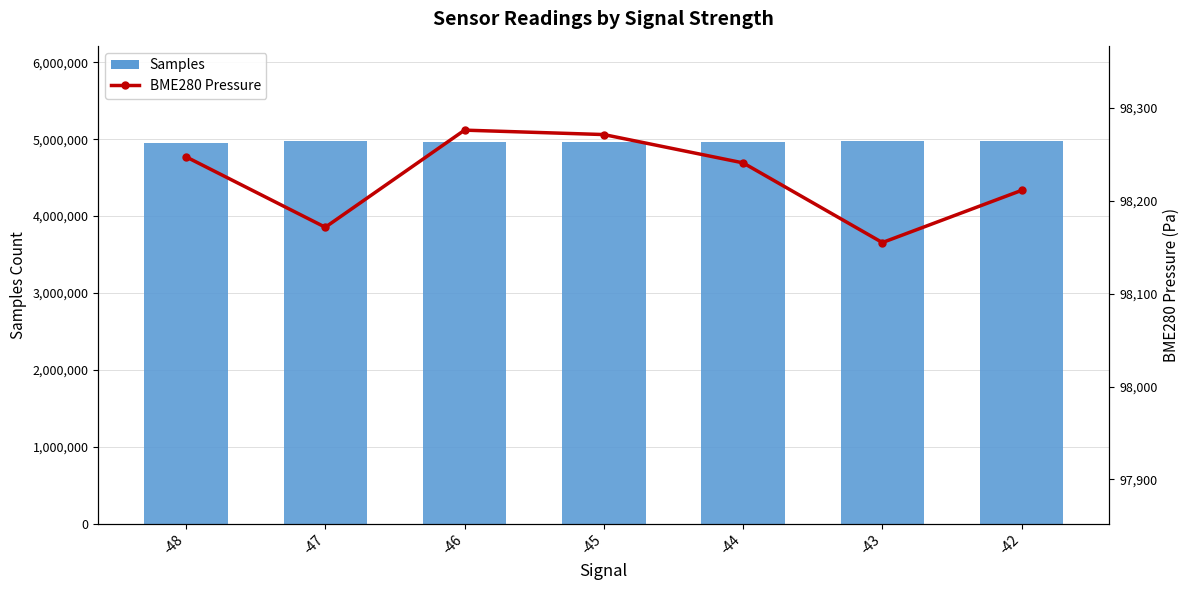

Reading left to right, what are all the values shown in this chart?

Samples: -48=4949460.0	-47=4971302.0	-46=4968012.0	-45=4967023.0	-44=4969187.0	-43=4970587.0	-42=4970017.0
BME280 Pressure: -48=98247.2	-47=98171.4	-46=98275.9	-45=98271.1	-44=98240.7	-43=98154.9	-42=98211.1